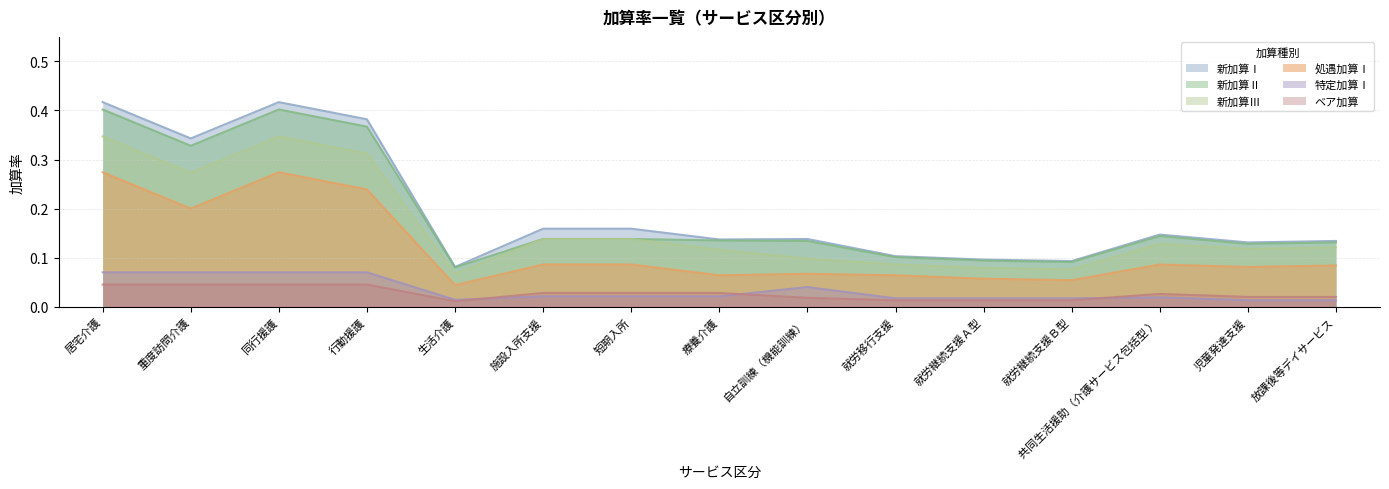

Where is the first local maximum for 新加算Ⅲ?

同行援護